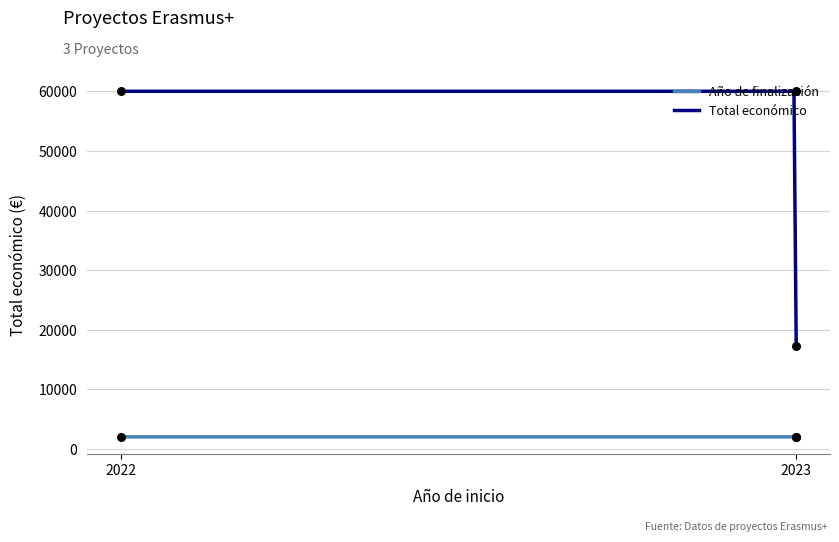

At which category is the sum across all series the highest?

2023